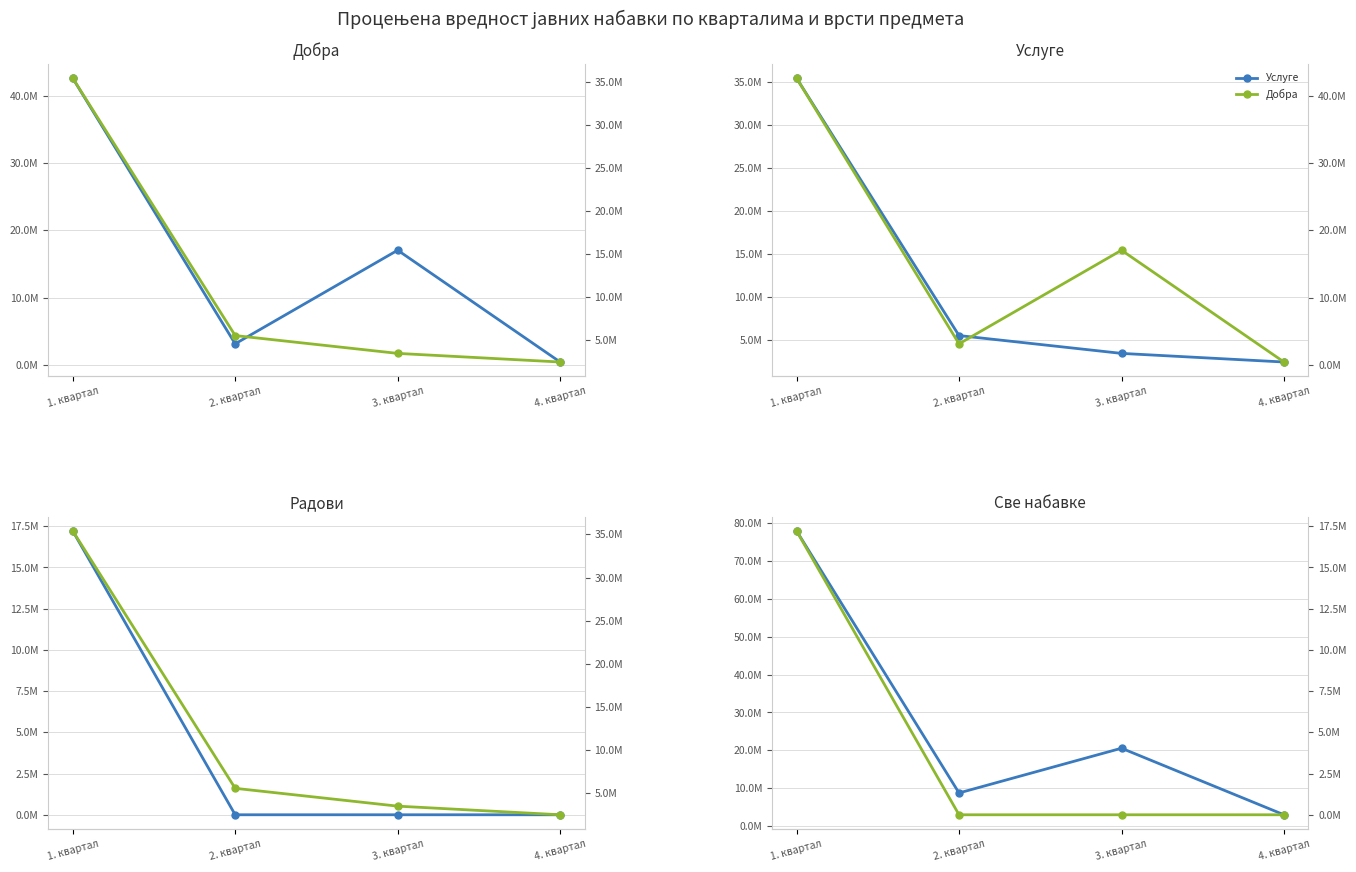

Between 3. квартал and 1. квартал, which is larger?

1. квартал